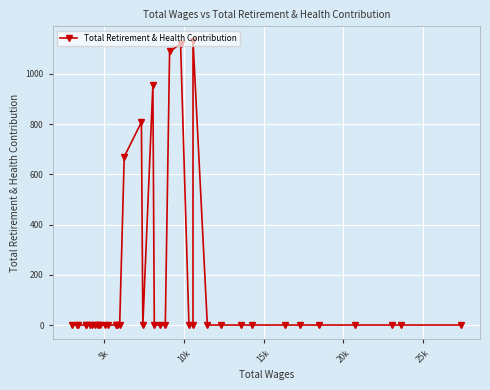

How many interior local valleys (lower than both neighbors) does the data have?

1